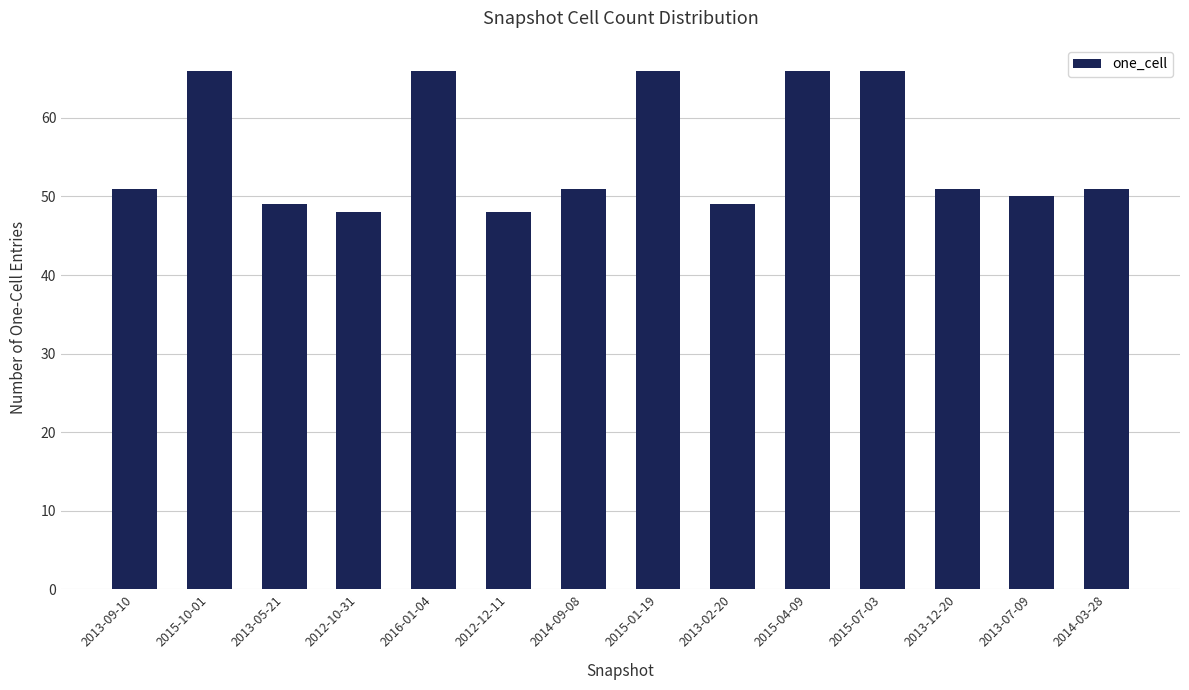

What is the smallest value displayed?

48